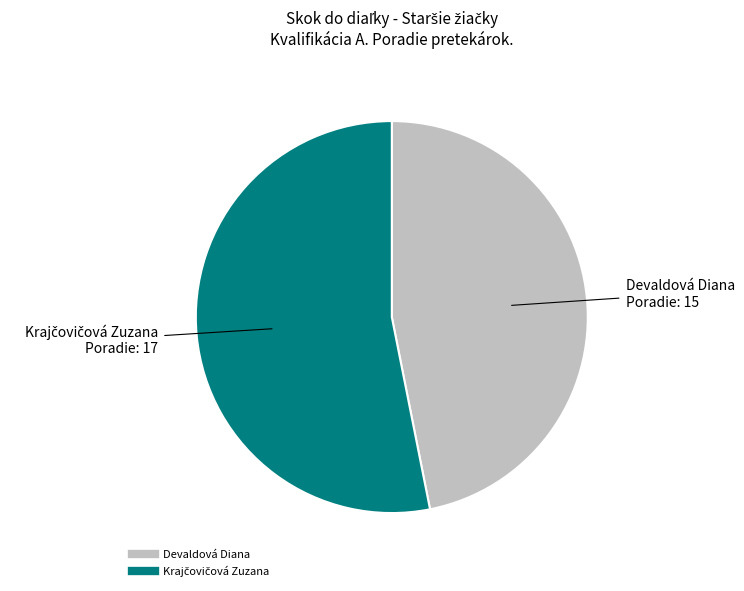

How many slices are in this pie chart?

2